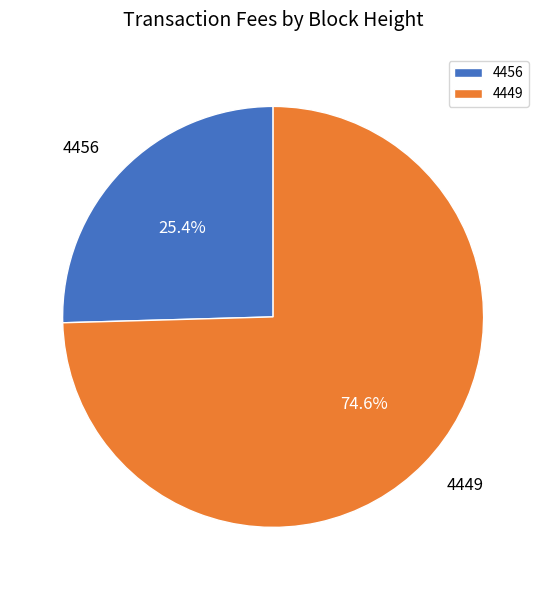

To the nearest percent, what percentage of the pie is 4456?

25%